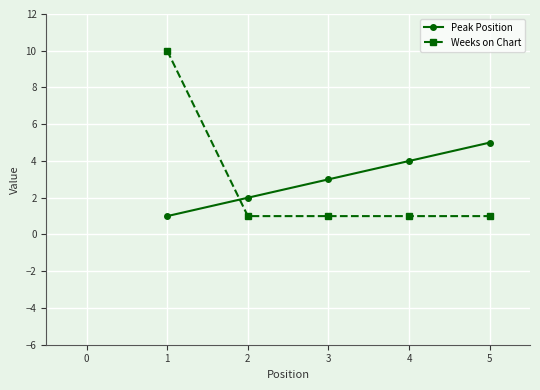

Does the chart have visible grid lines?

Yes